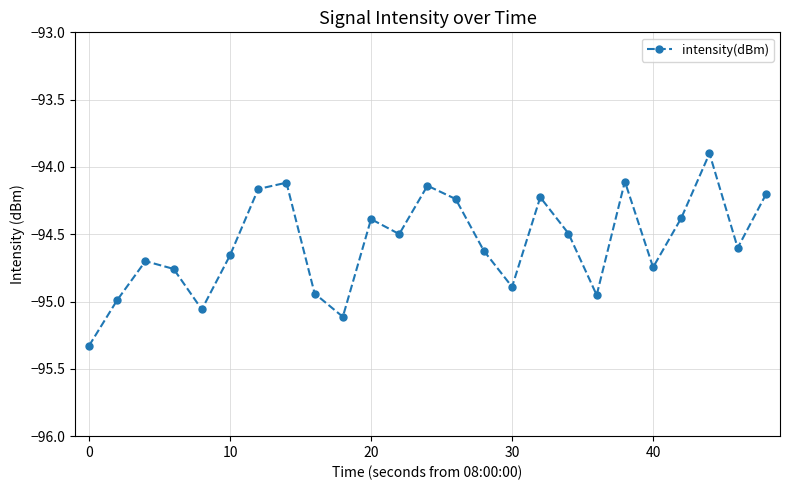

How many values exceed -94?

1